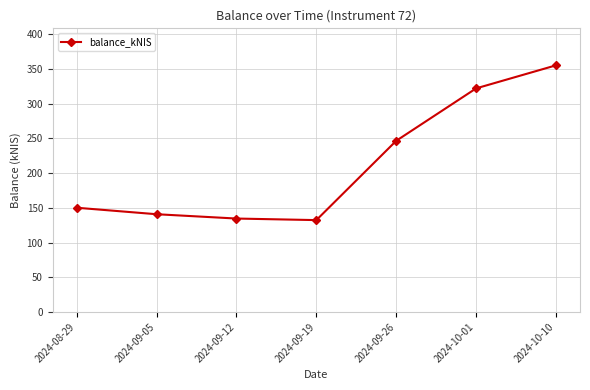

What is the smallest value displayed?

132.3